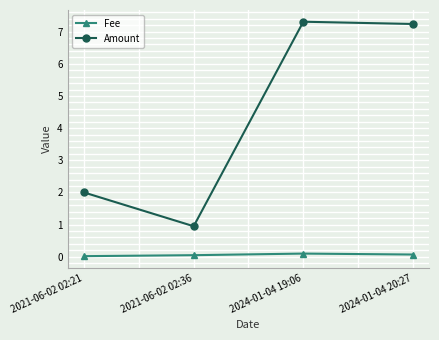

True or false: Amount has more than 0 points higher than both neighbors.

True